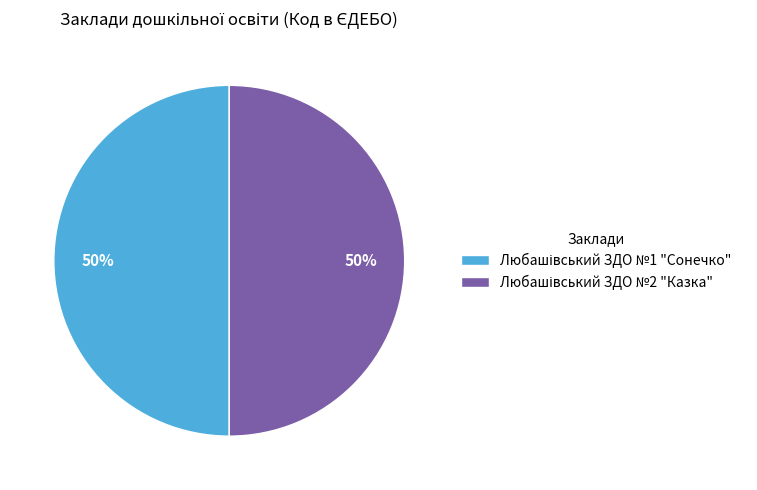

How many slices are in this pie chart?

2